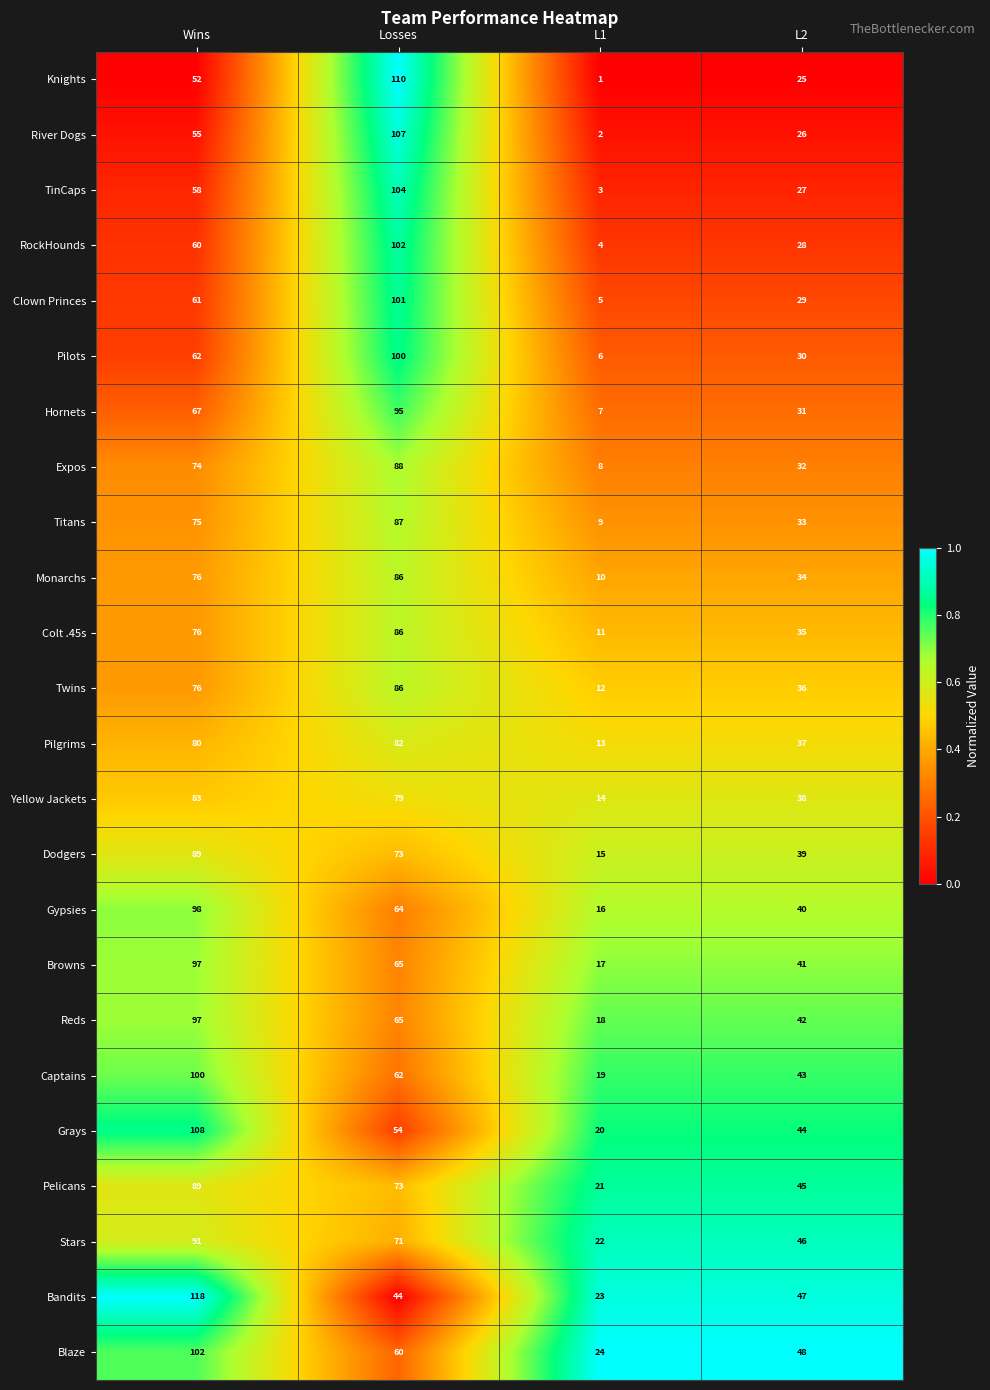

True or false: Knights has a value of 2 at L1.

False